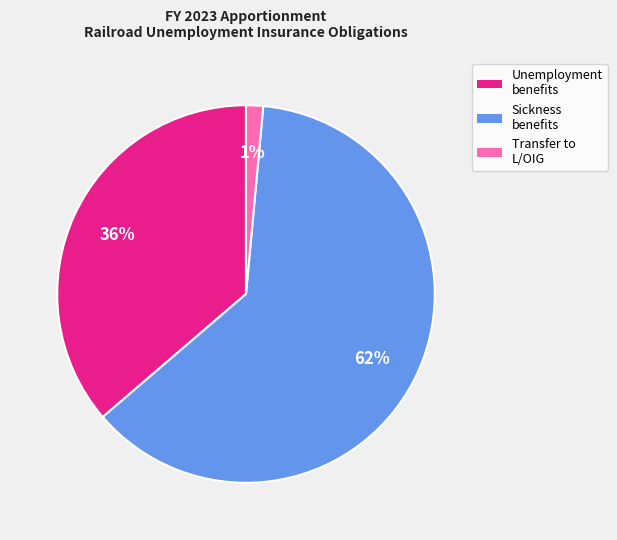

To the nearest percent, what is the average slice percentage?

33%